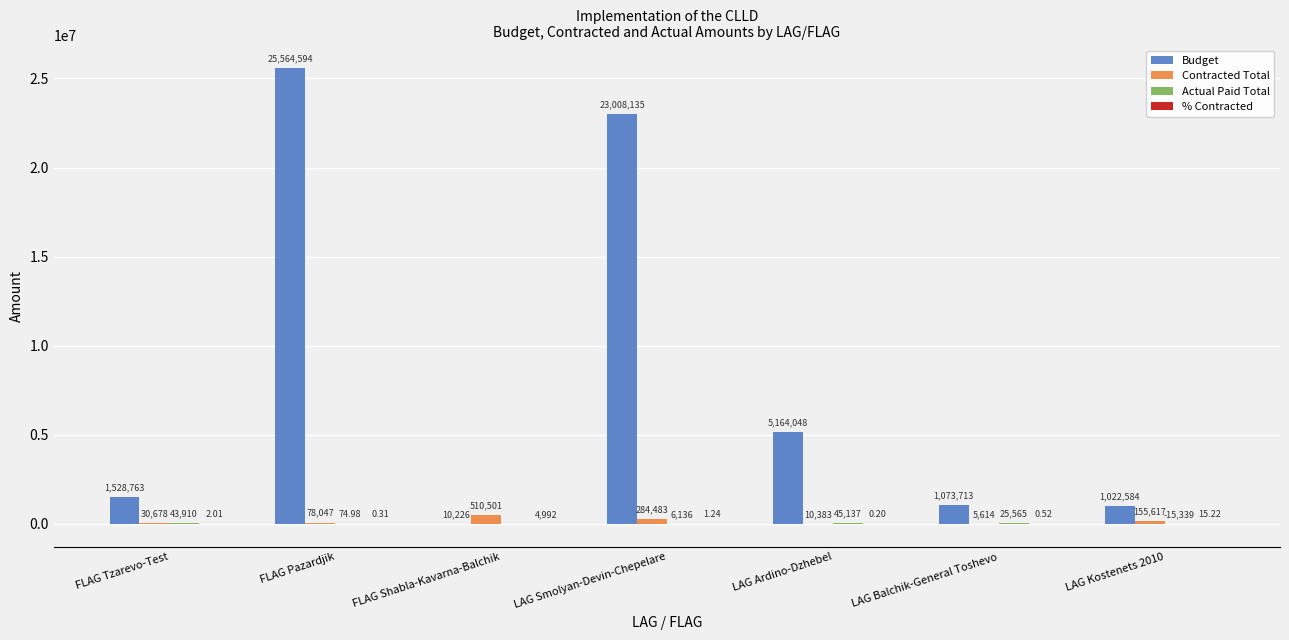

Where is Contracted Total nearest to the value 258057?

LAG Smolyan-Devin-Chepelare